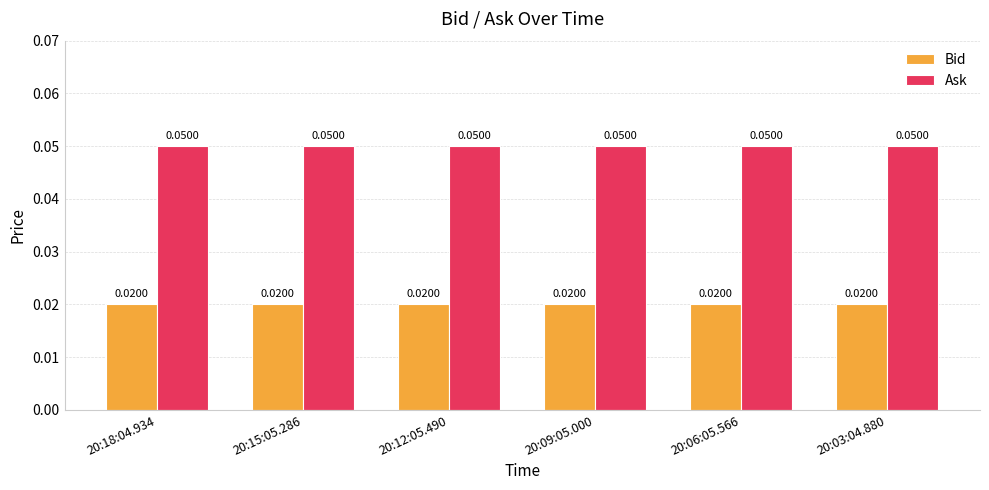

Is the value of Bid at 20:03:04.880 greater than the value of Ask at 20:15:05.286?

No